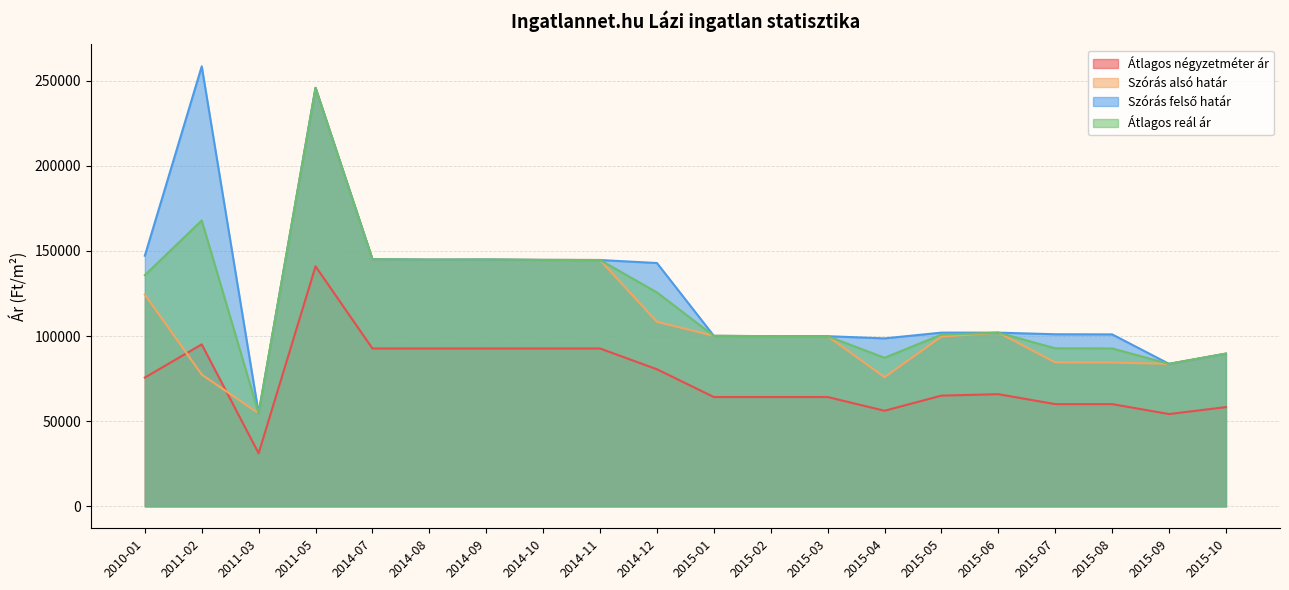

Which series has the widest spread of values?

Szórás felső határ